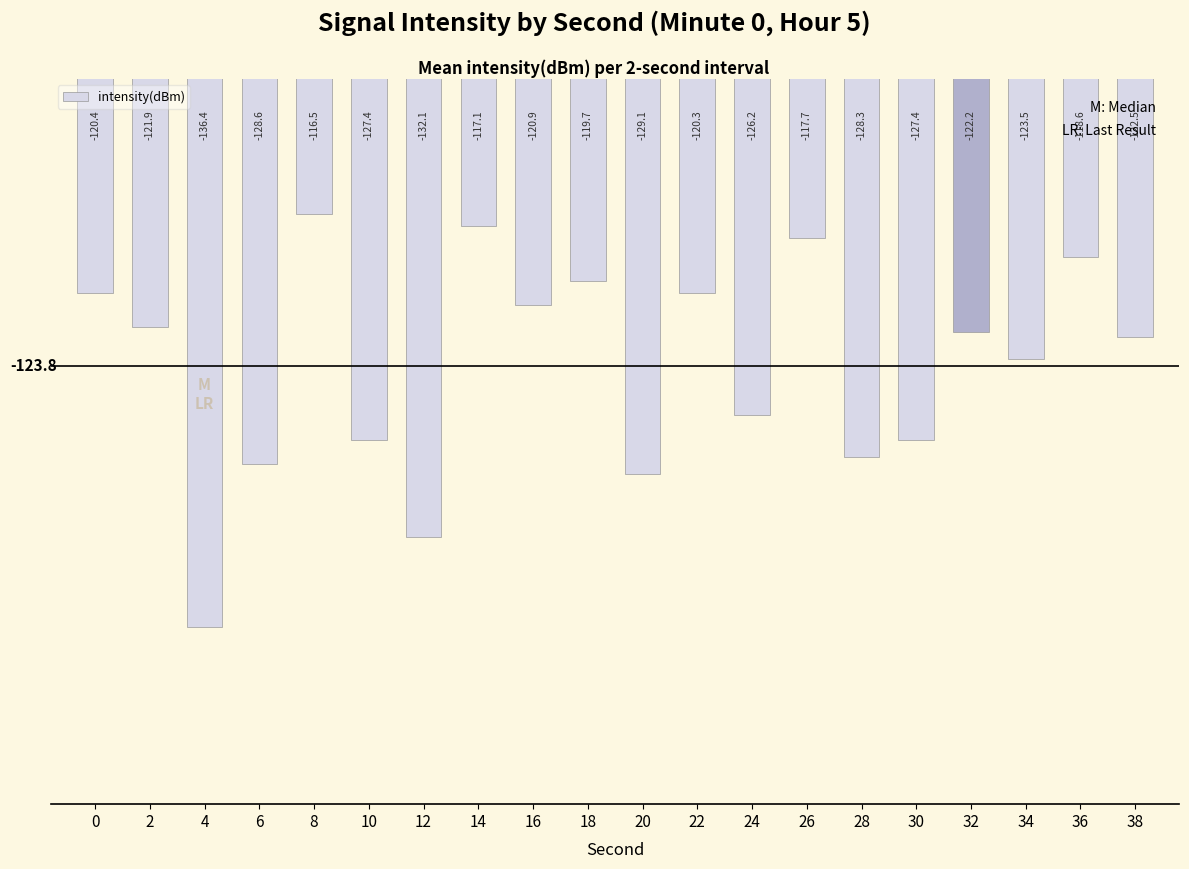

How many data points are above -122?

9